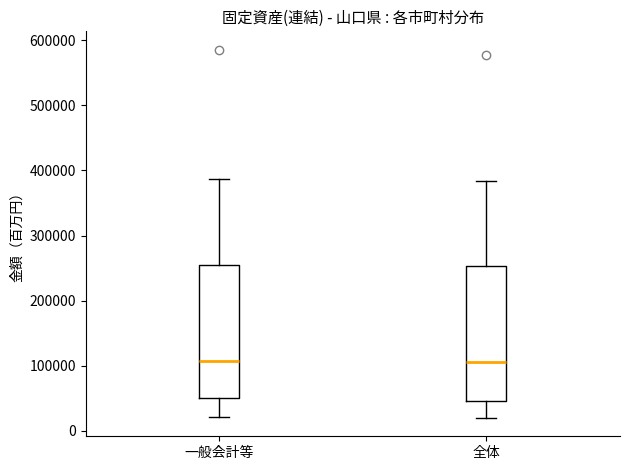

Reading left to right, read every box against the y-axis: the position of its median line, the range the box covers, and the ends of its whiskers. The values are not printed on the chart, so give them approximately, as read against the axis.

一般会計等: median 110000, box 50000 to 250000, whiskers 20000 to 390000
全体: median 110000, box 50000 to 250000, whiskers 20000 to 380000